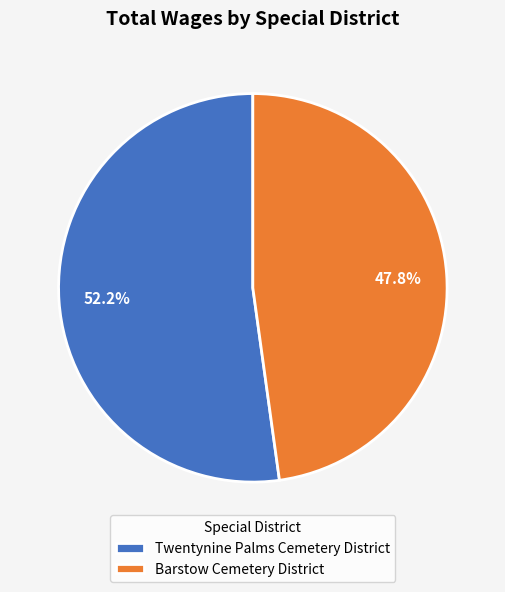

Which category has the smallest portion of the pie?

Barstow Cemetery District